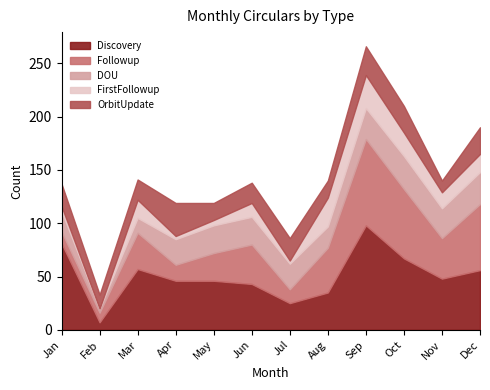

At which label does OrbitUpdate reach its minimum?

Nov